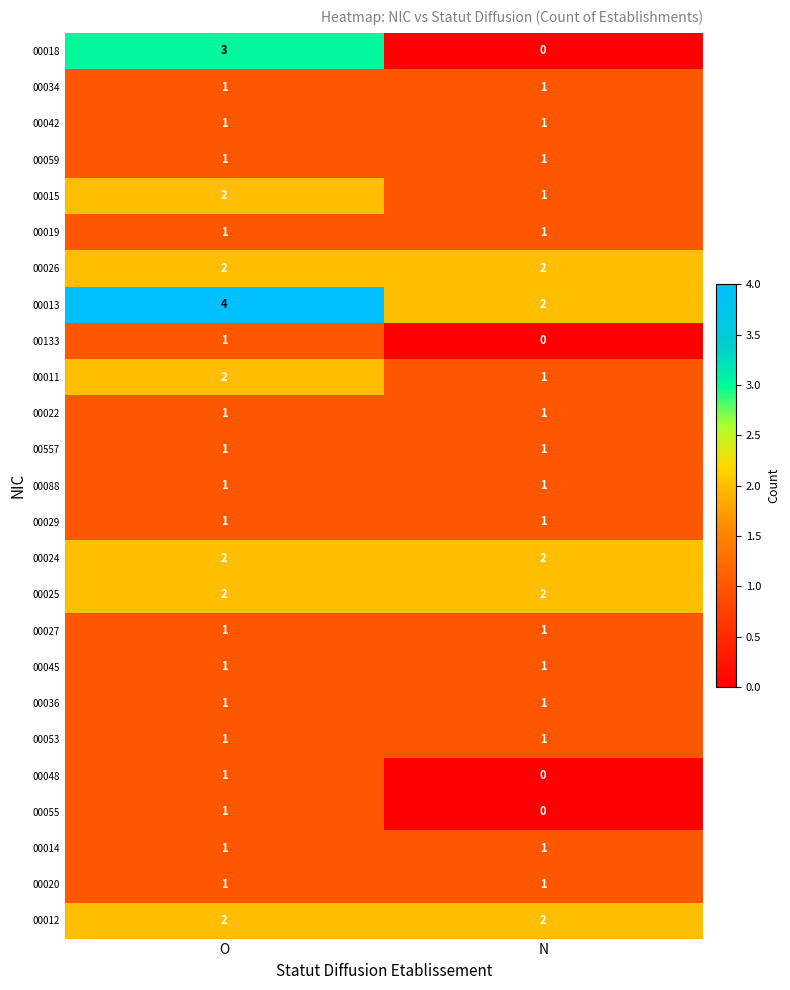

True or false: 00034 has a value of 1 at N.

True